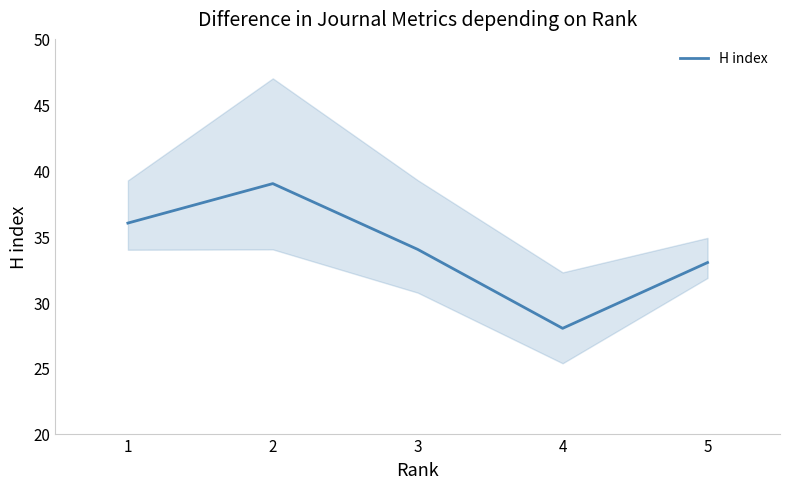

What is the change in value from 3 to 4?

-6